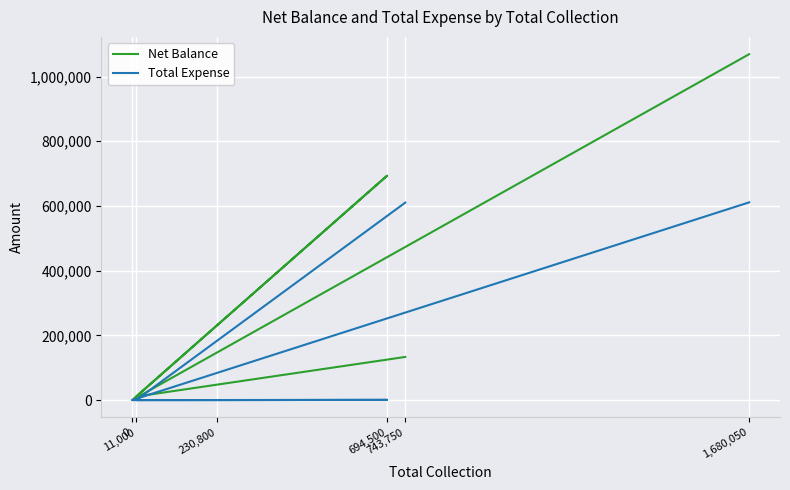

How many interior local peaks does the Net Balance series have?

1